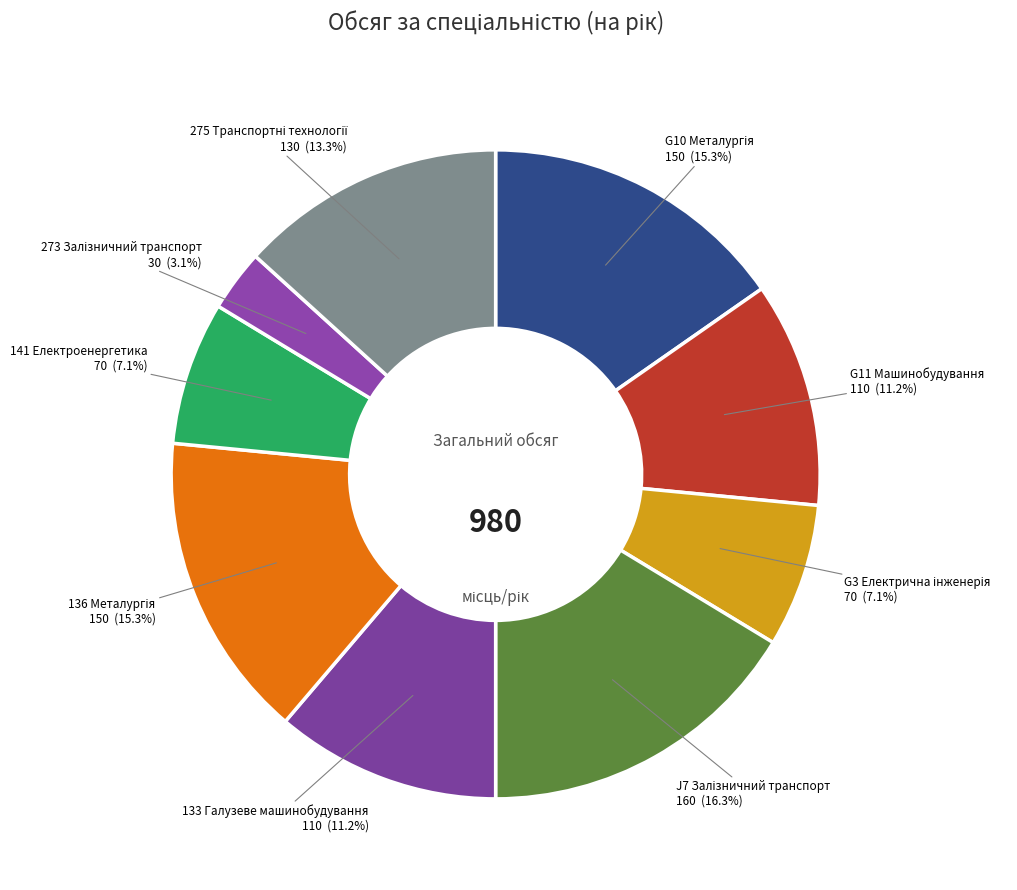

Between 141 Електроенергетика and G11 Машинобудування, which is larger?

G11 Машинобудування